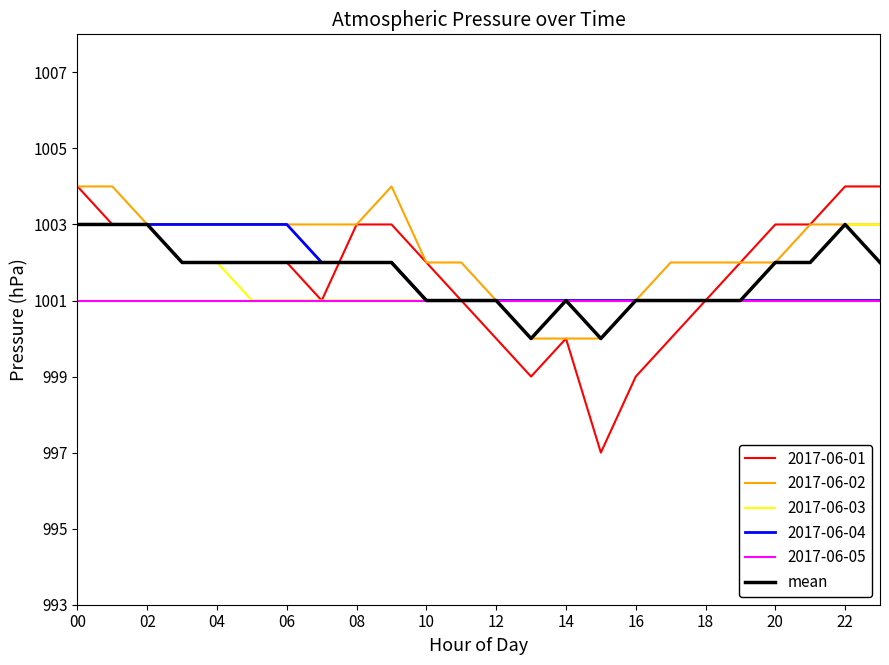

What is the smallest value displayed?

997